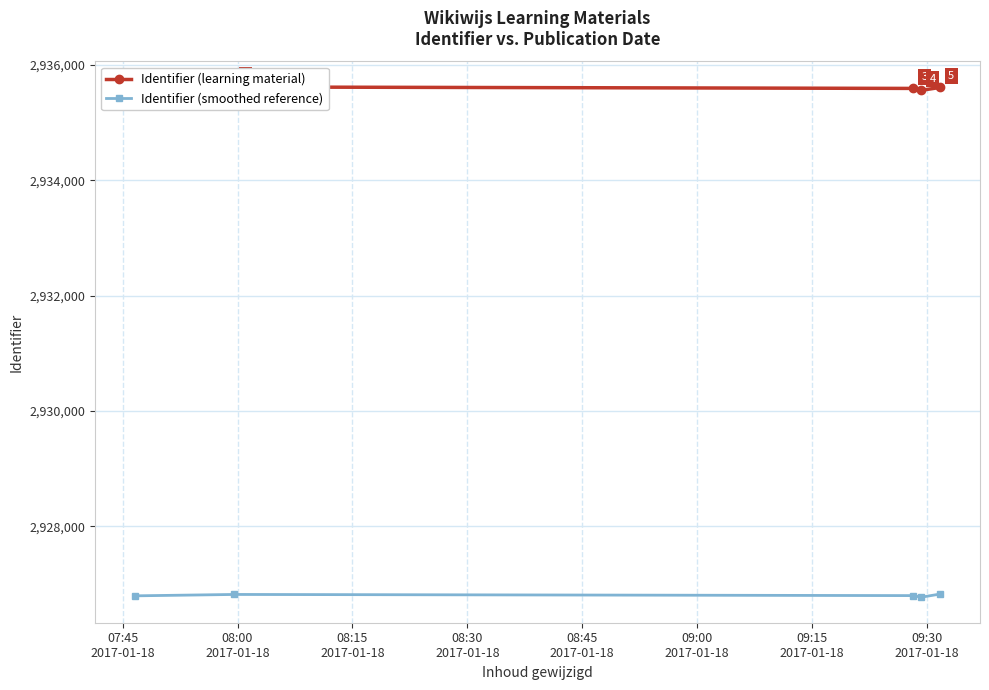

What is the value of the Identifier (smoothed reference) point at the 1st from the left?

2926795.2